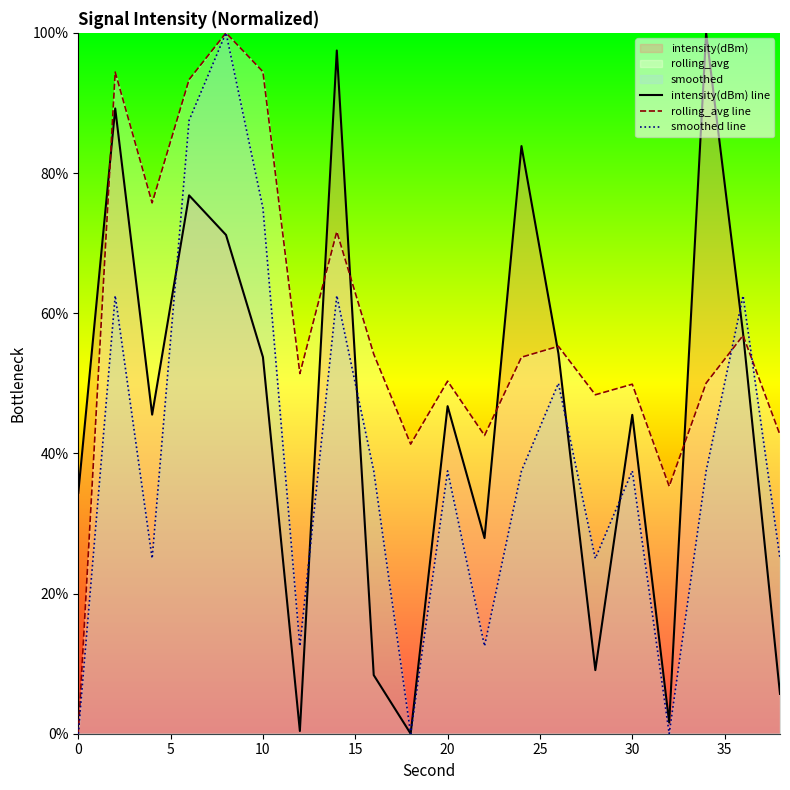

What is the maximum value shown in the chart?

100.0